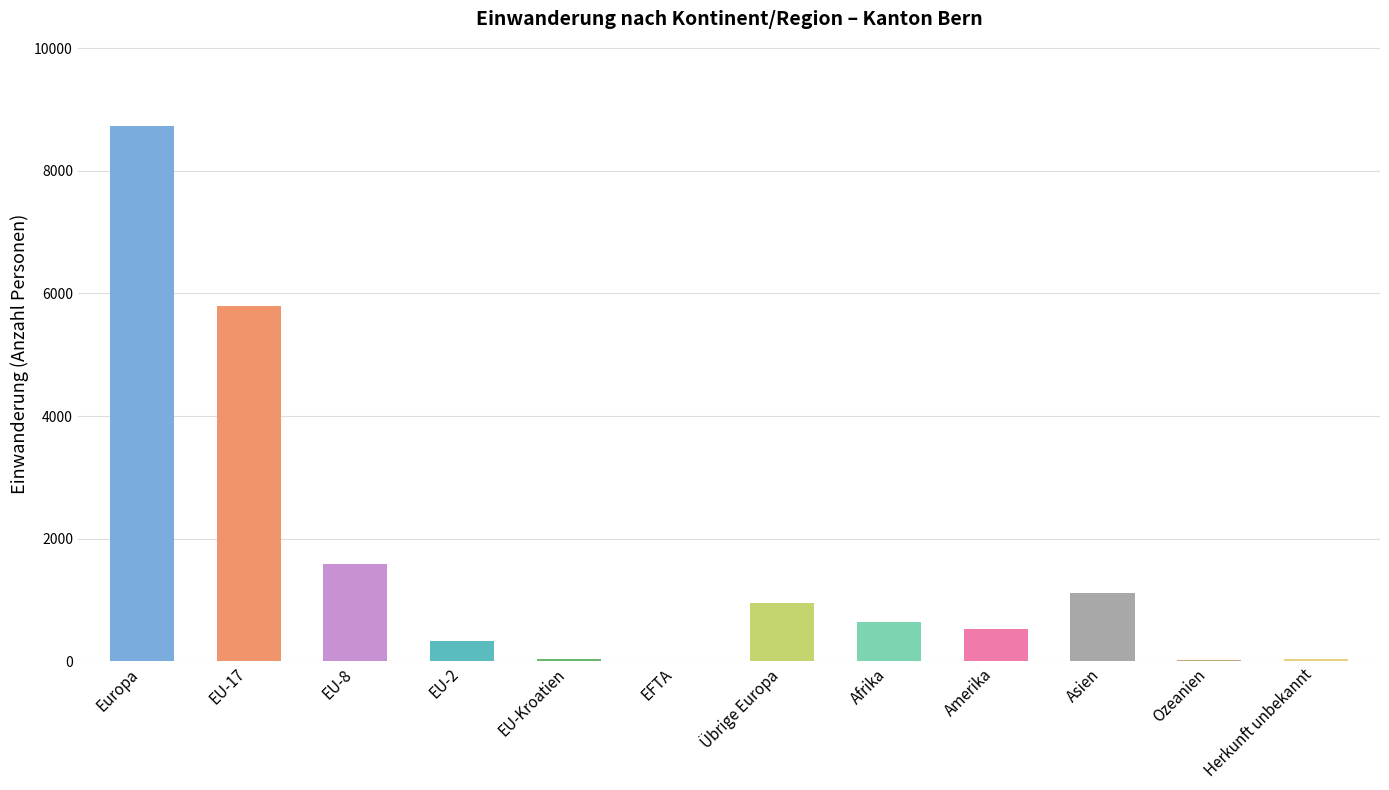

Where is the data nearest to the value 4369?

EU-17